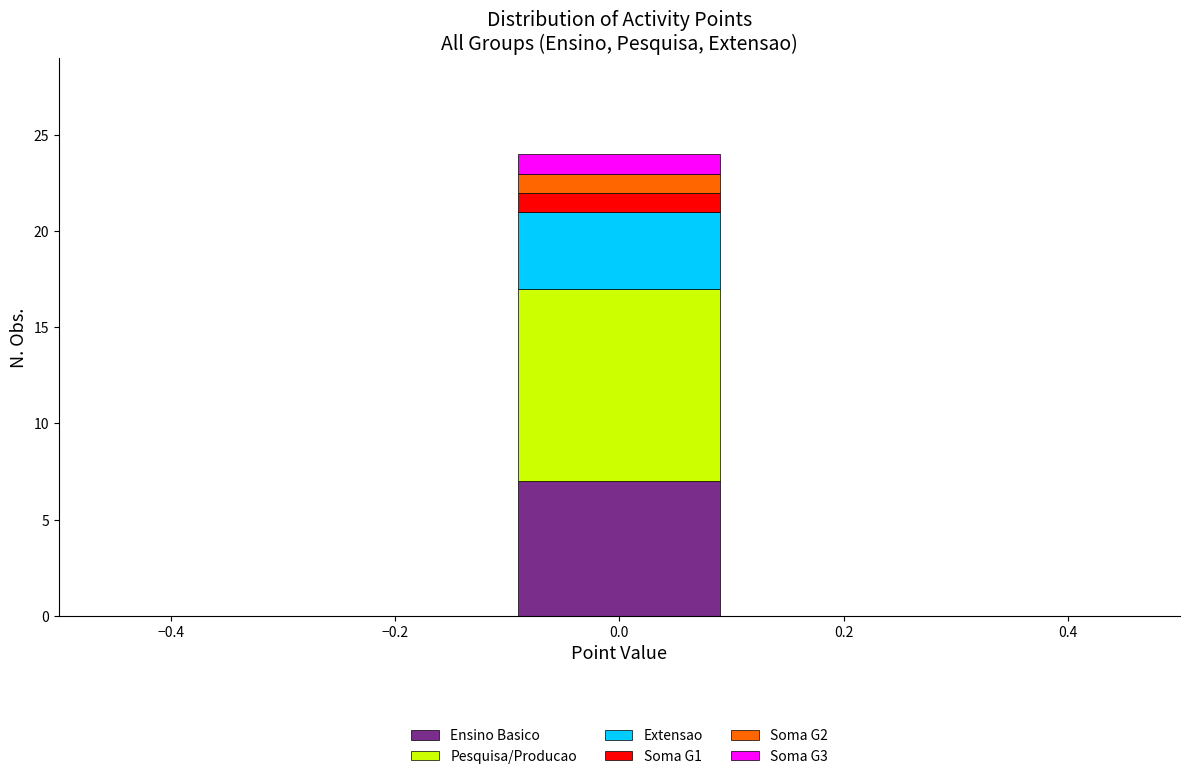

Reading left to right, list the values for the Ensino Basico series.

−0.4=0	−0.2=0	0.0=7	0.2=0	0.4=0